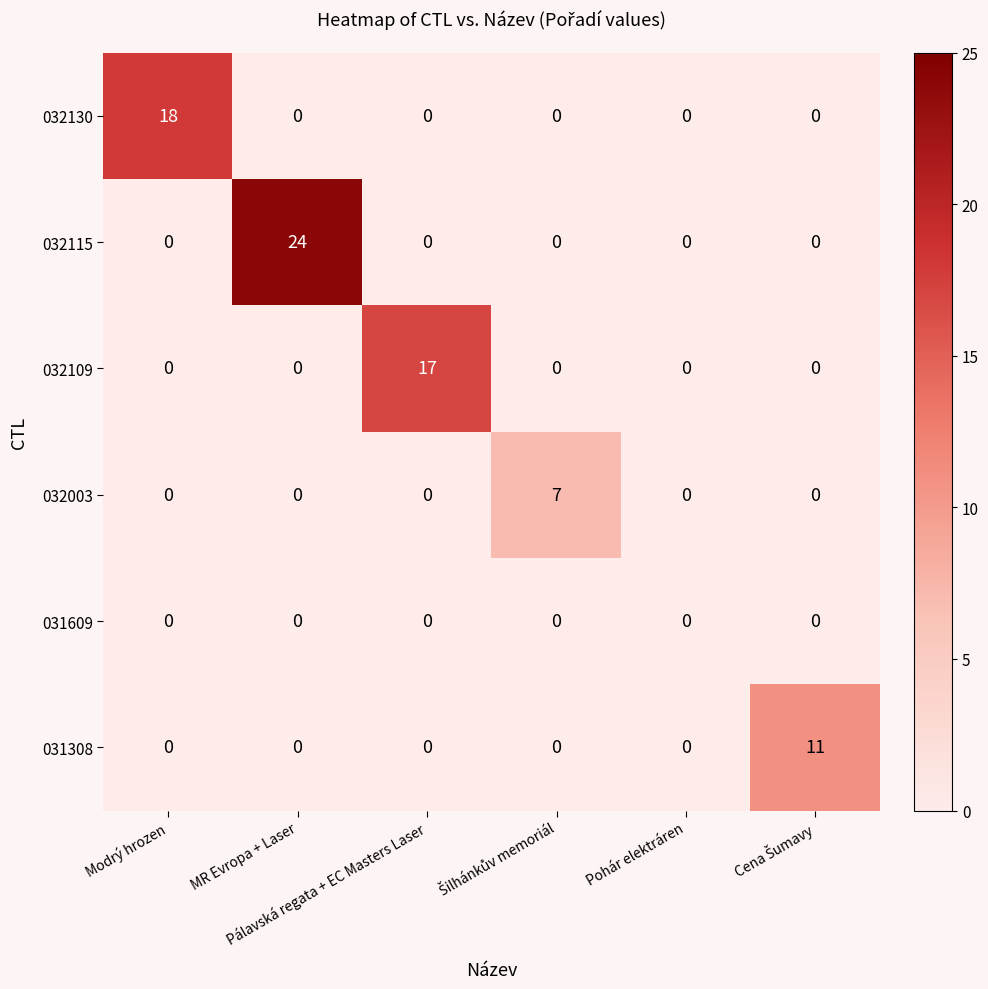

Which series has the largest total across all categories?

032115